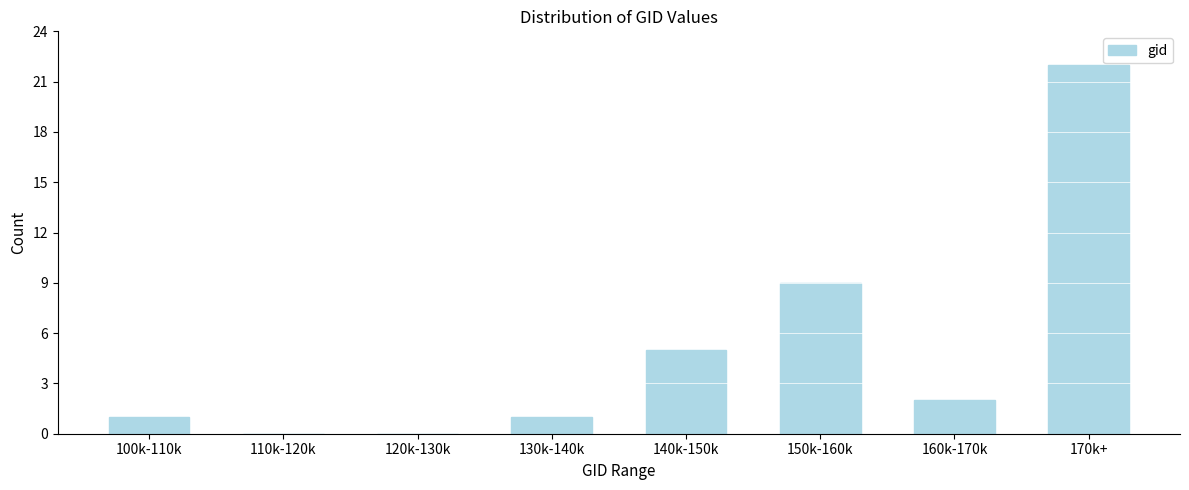

Reading left to right, extract all data points from this chart.

100k-110k=1	110k-120k=0	120k-130k=0	130k-140k=1	140k-150k=5	150k-160k=9	160k-170k=2	170k+=22